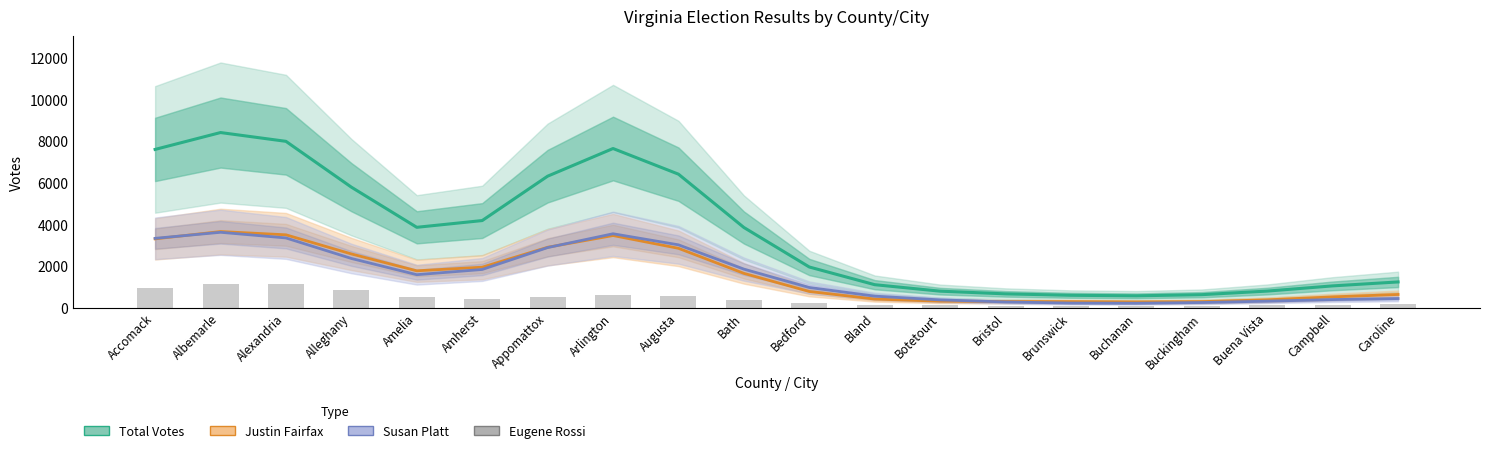

What is the sum of all Eugene Rossi values?

8274.0